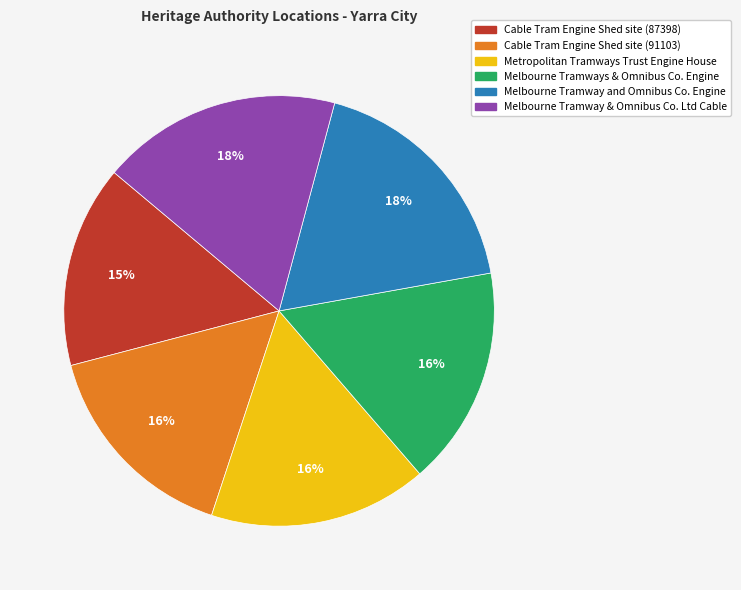

To the nearest percent, what percentage of the pie is Cable Tram Engine Shed site (91103)?

16%